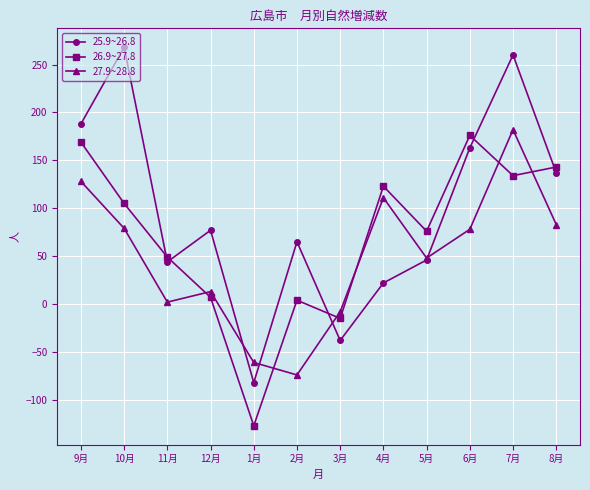

Which series ends up on top after the final intersection of 26.9~27.8 and 25.9~26.8?

26.9~27.8